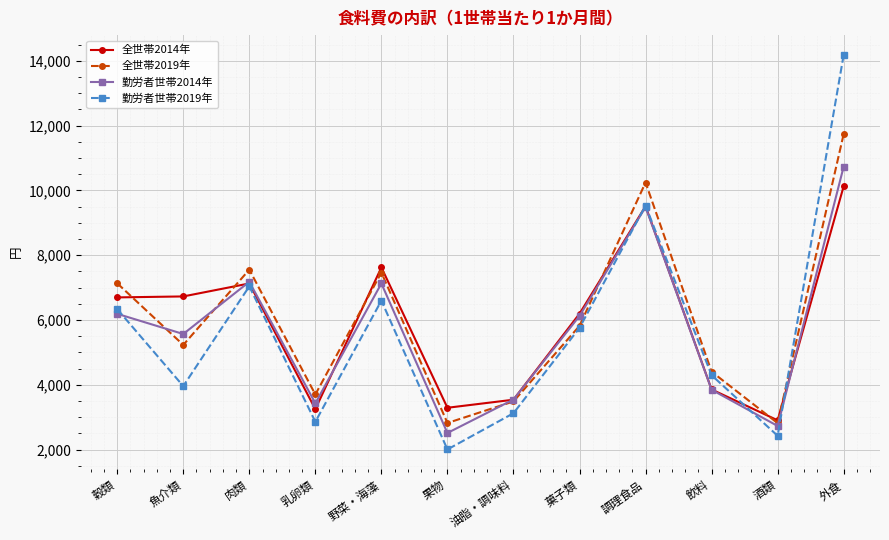

How many interior local valleys does the 全世帯2019年 series have?

4